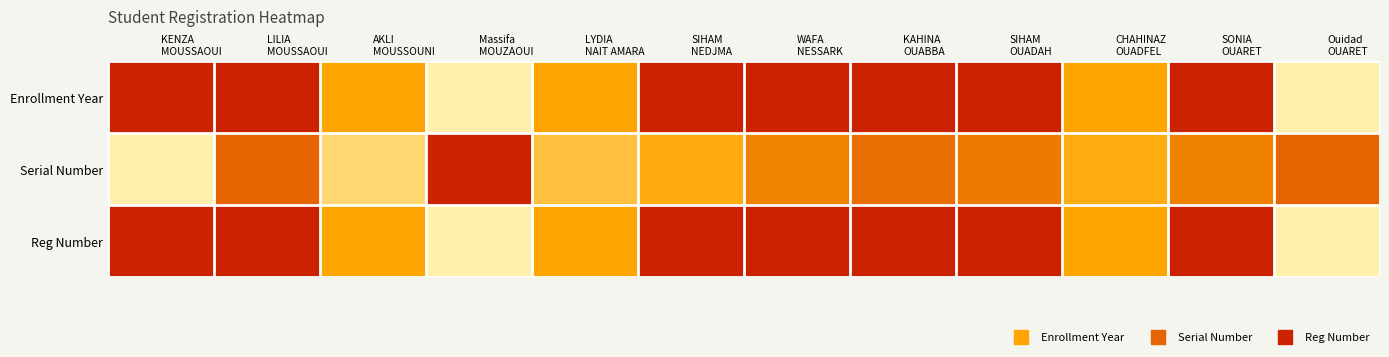

What is the total value across all series at KENZA
MOUSSAOUI?

2.0